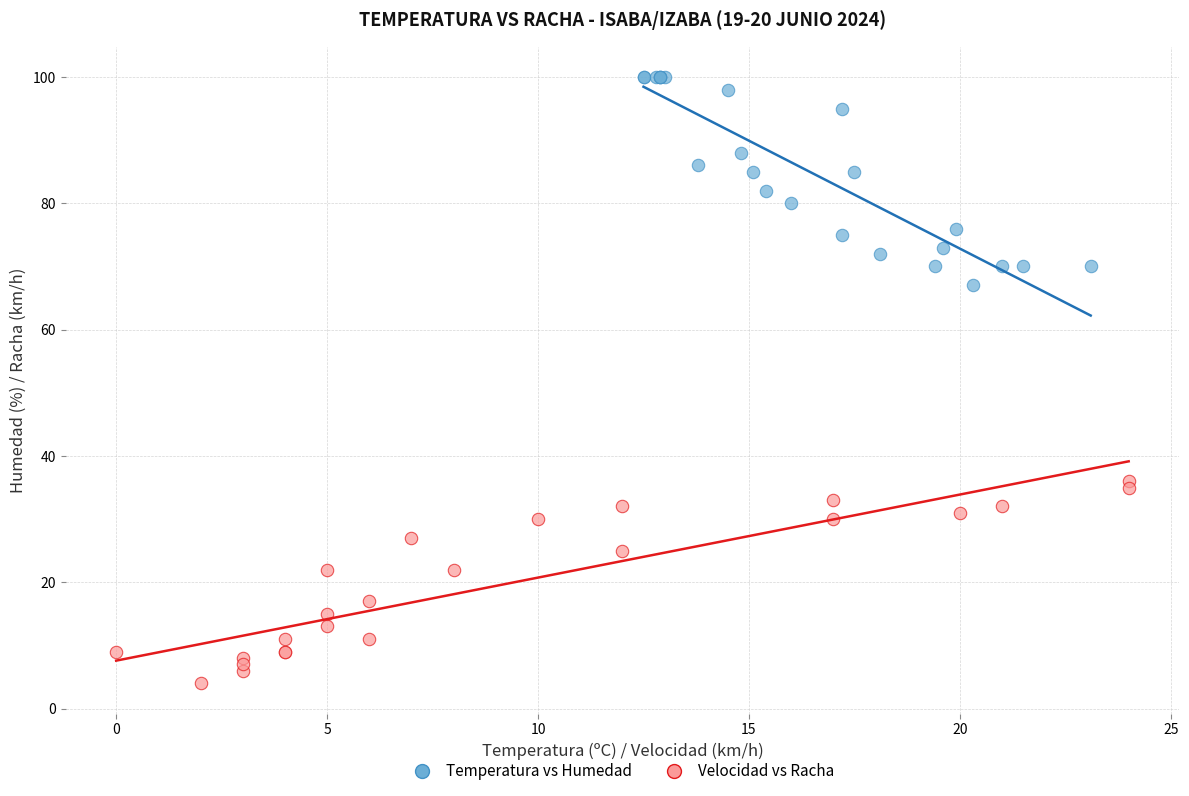

Which series contains the highest Y value?

Temperatura vs Humedad